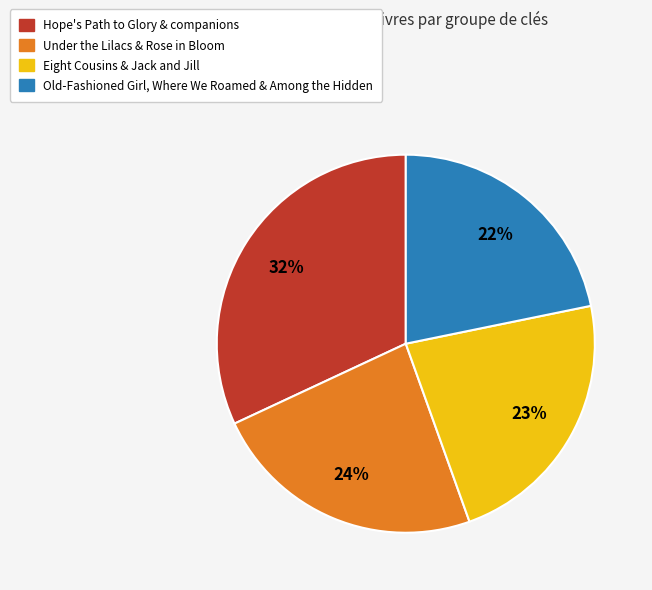

Does any single category account for the majority?

No